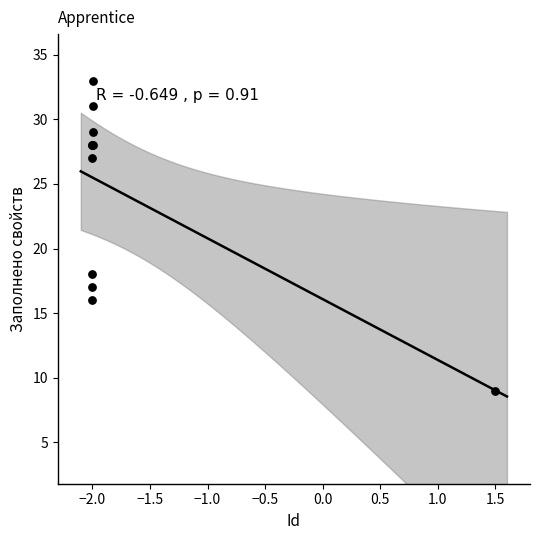

What Y value in the scatter plot is closest to 21?

18